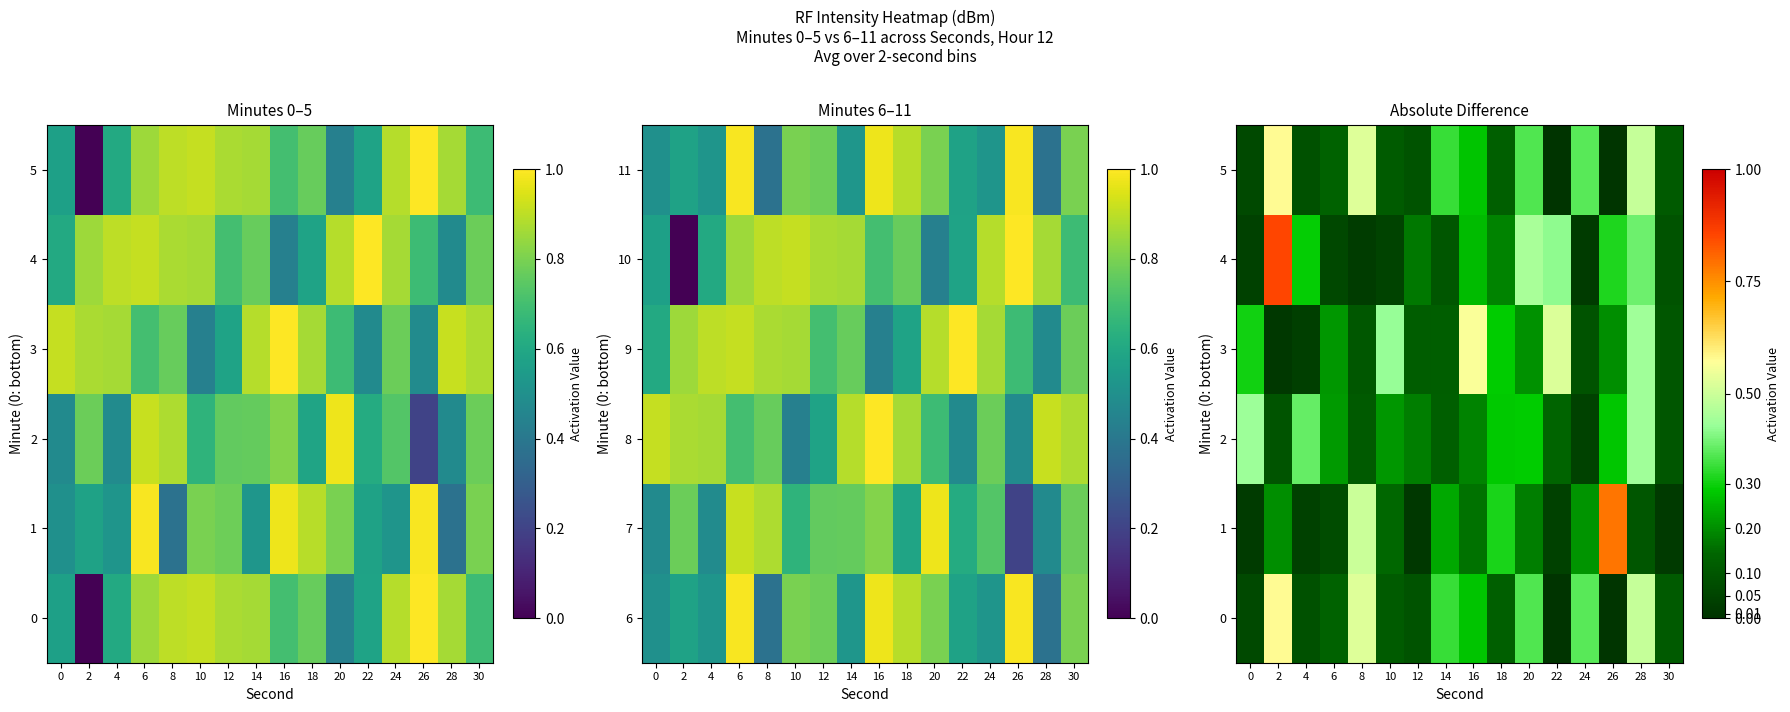

The 2 series shows 0.6 at 4. True or false?

False